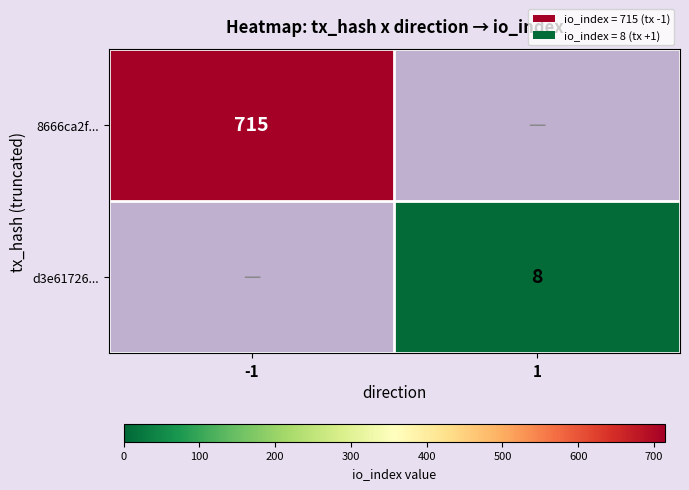

What is the total value across all series at 1?

8